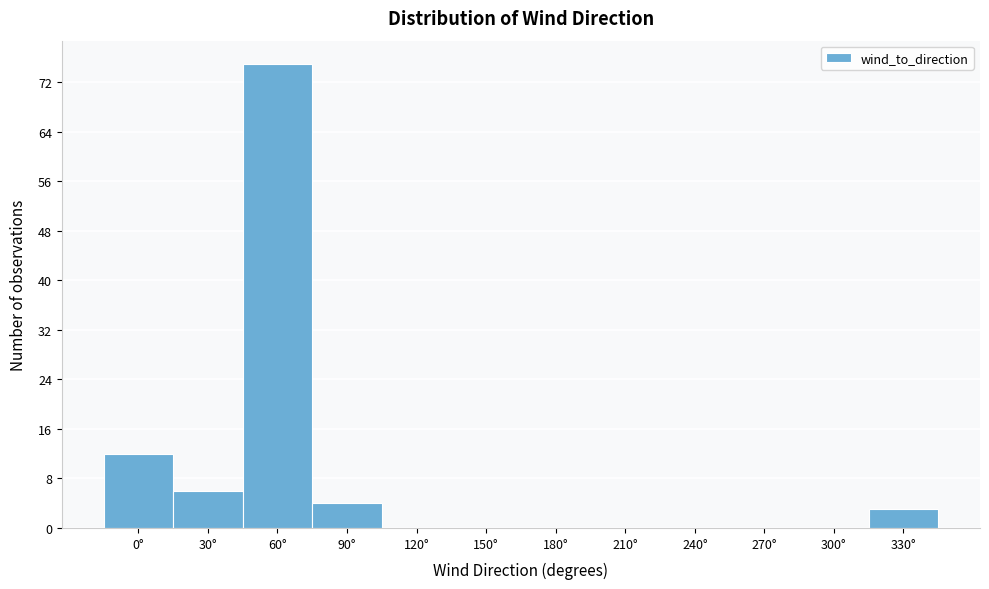

Reading right to left, extract all data points from this chart.

330°=3	300°=0	270°=0	240°=0	210°=0	180°=0	150°=0	120°=0	90°=4	60°=75	30°=6	0°=12